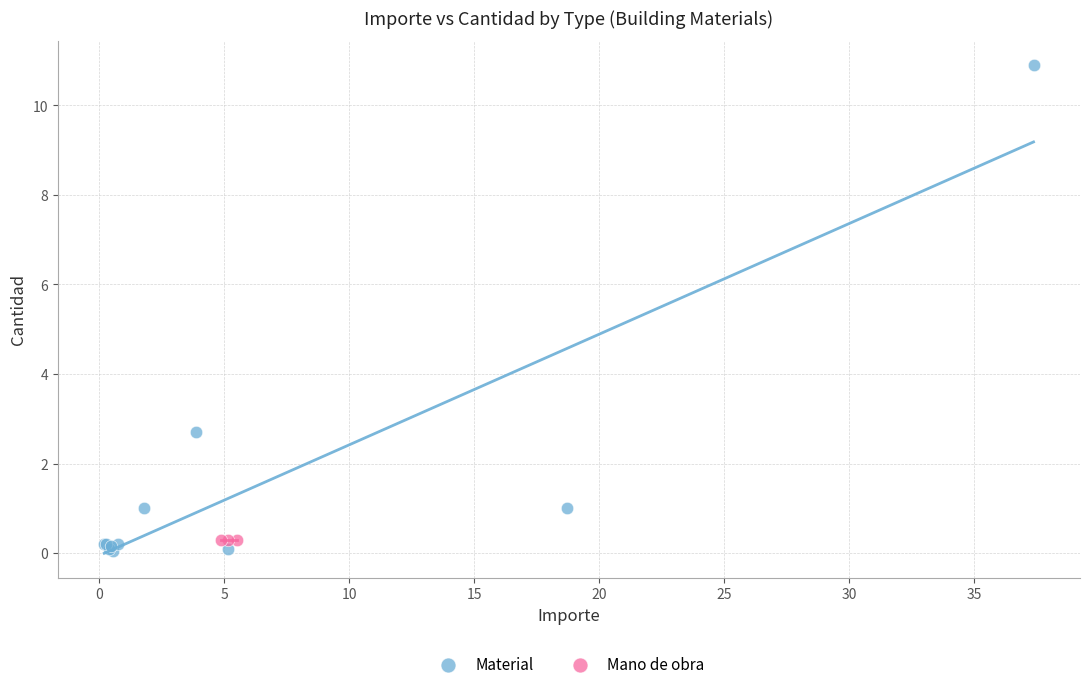

Which series contains the highest Y value?

Material